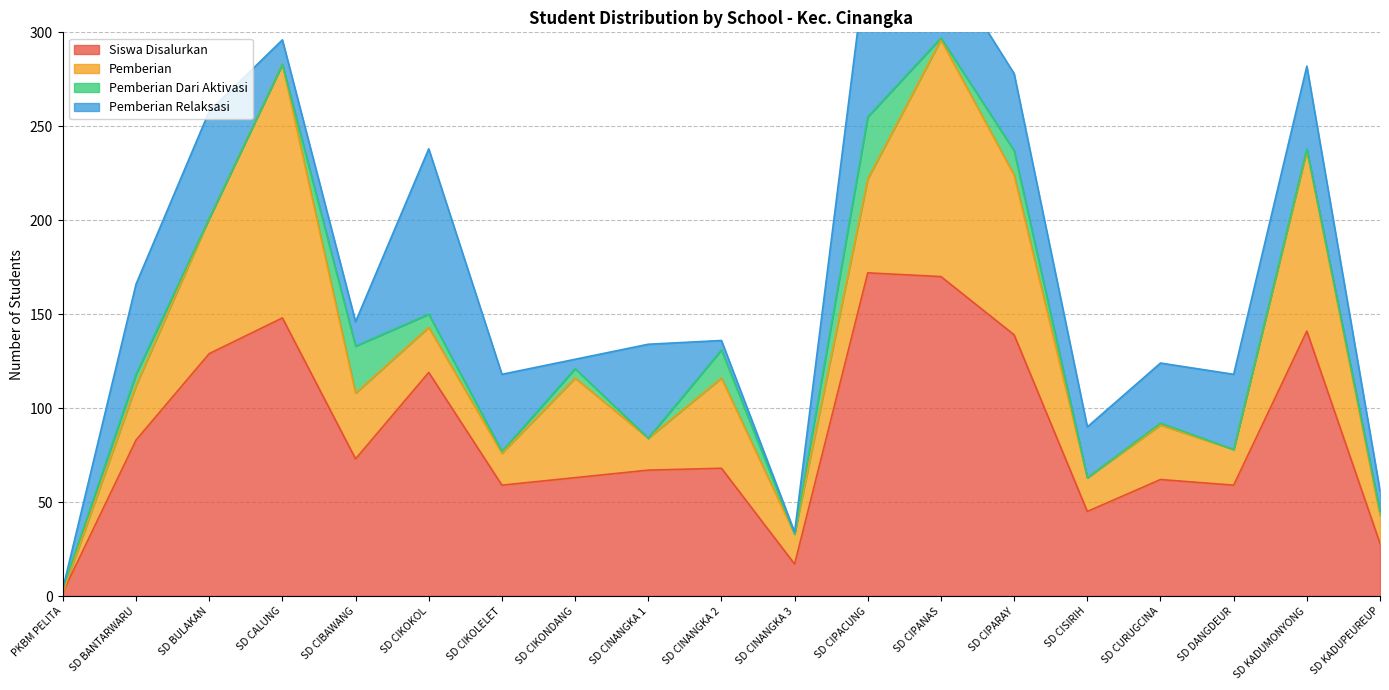

What is the sum of all Siswa Disalurkan values?

1644